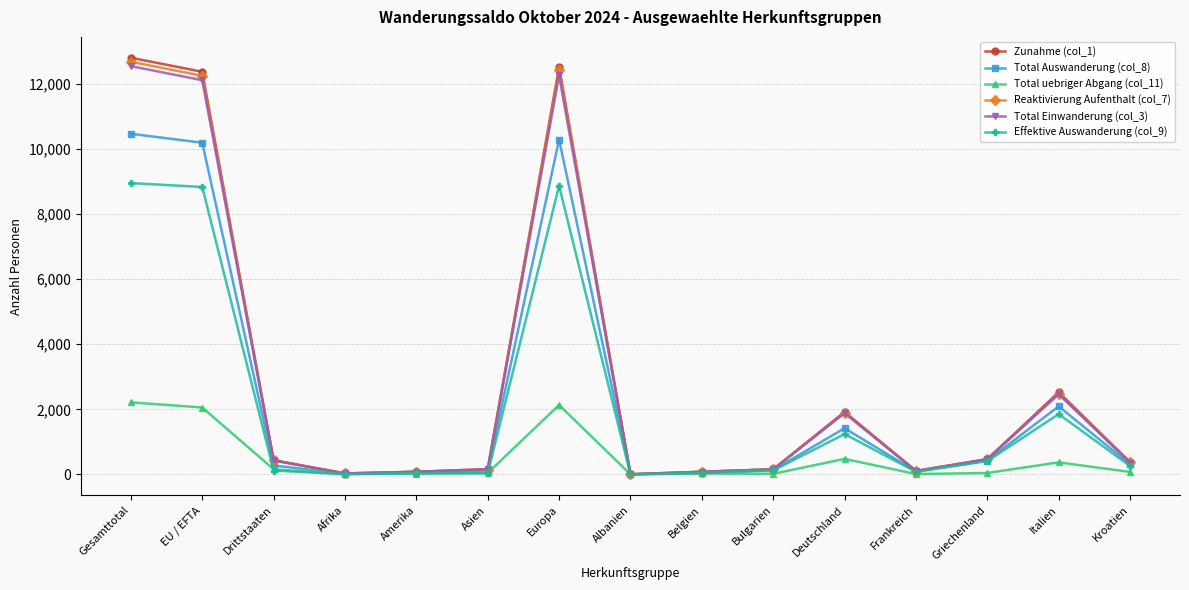

What is the greatest value displayed?

12805